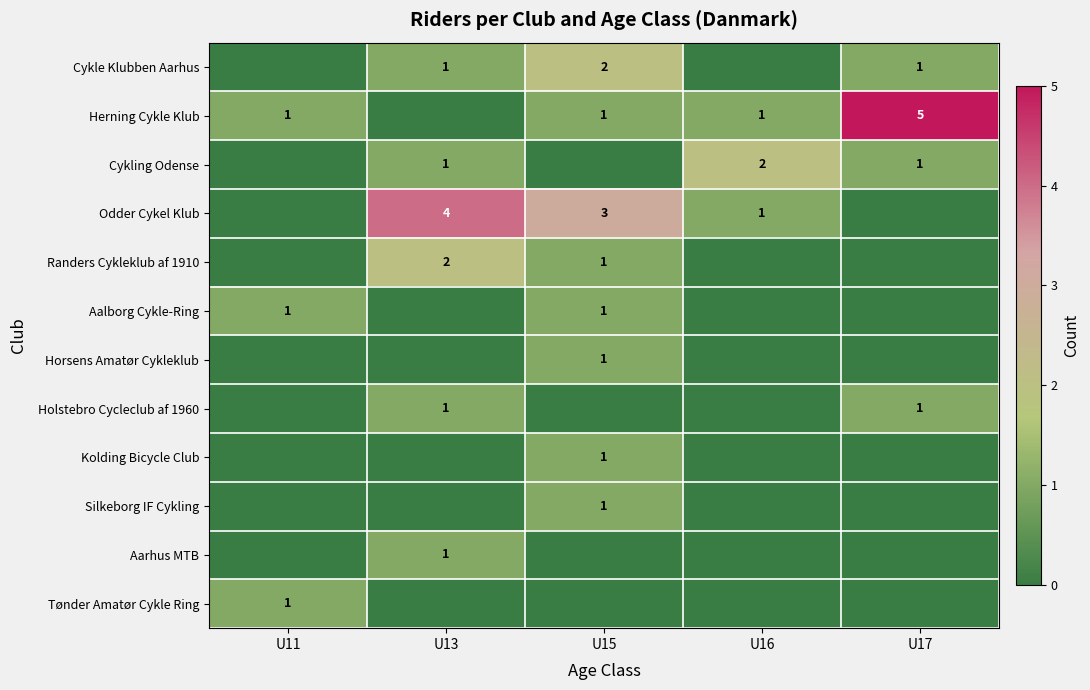

The Cykle Klubben Aarhus series shows 0 at U17. True or false?

False